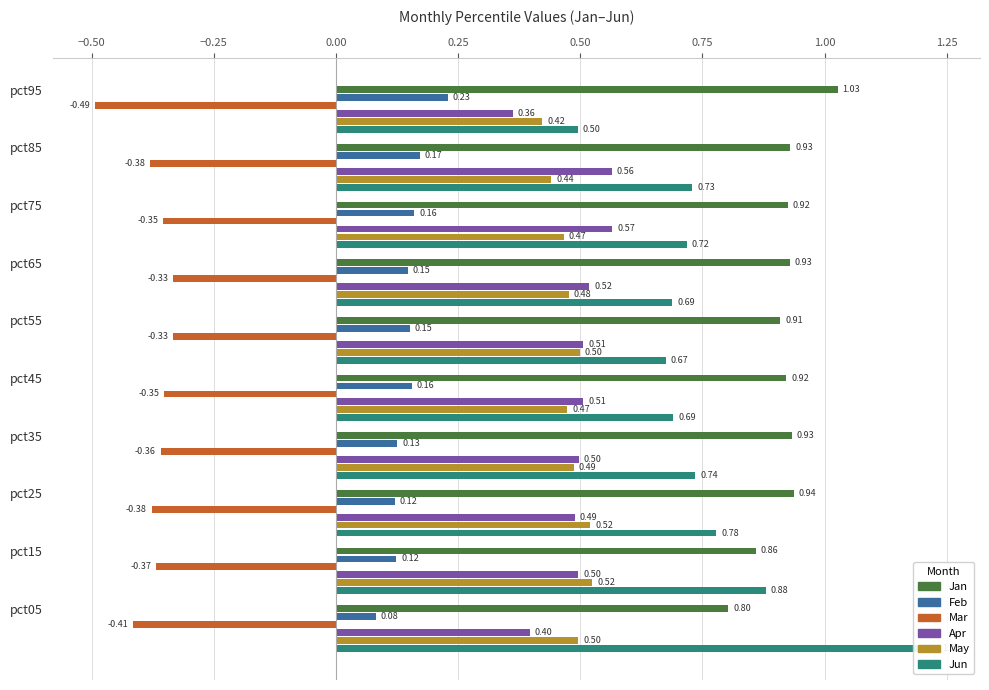

What is the value of the Feb bar at the 3rd from the left?

0.1